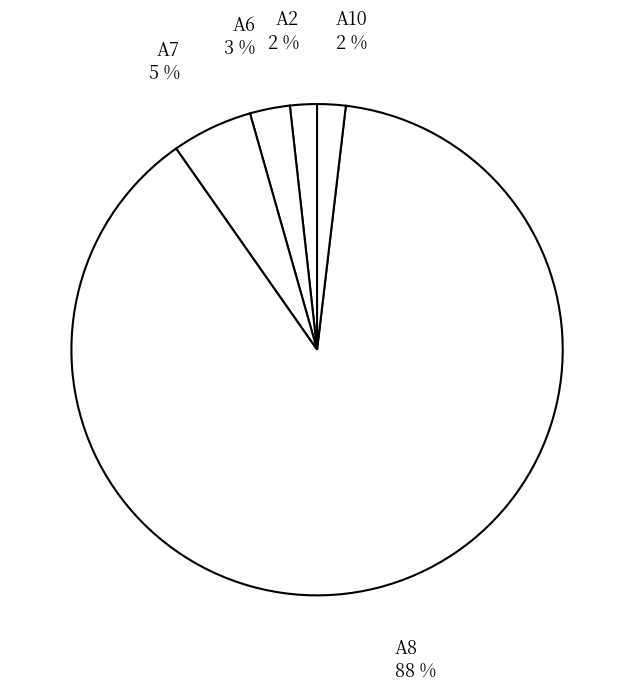

How many segments does this pie chart have?

5